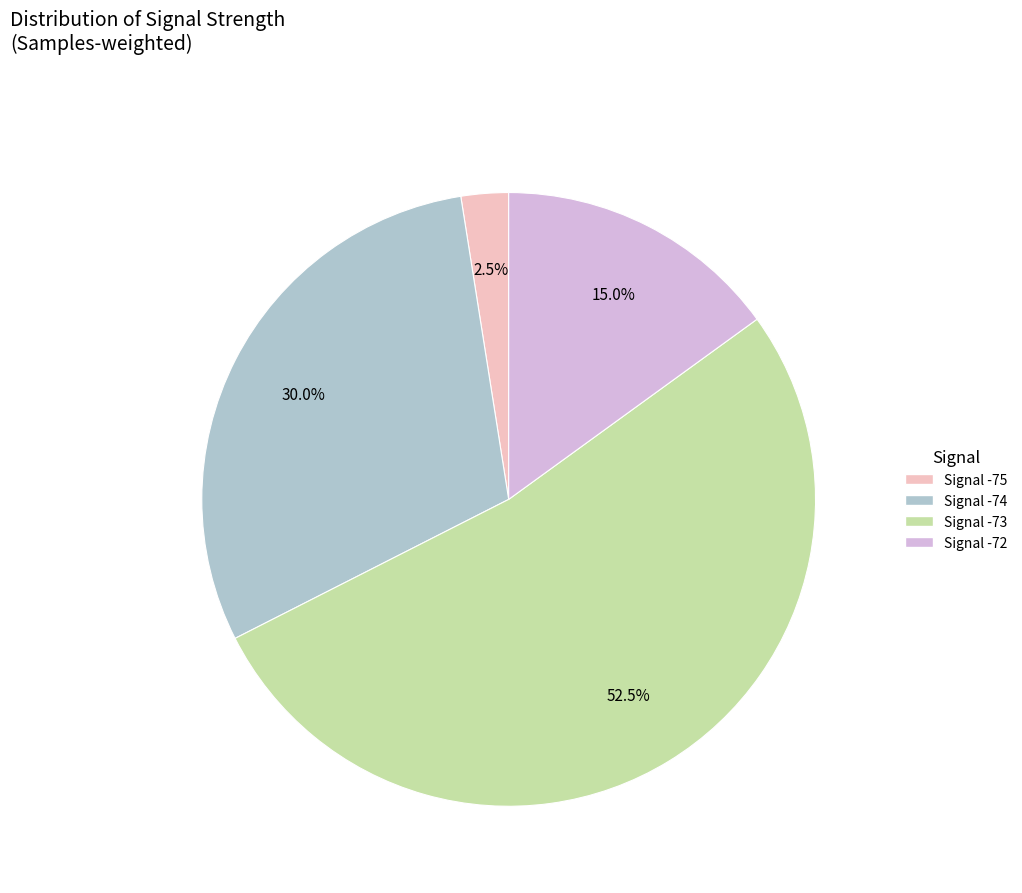

Is there a majority slice in this chart?

Yes